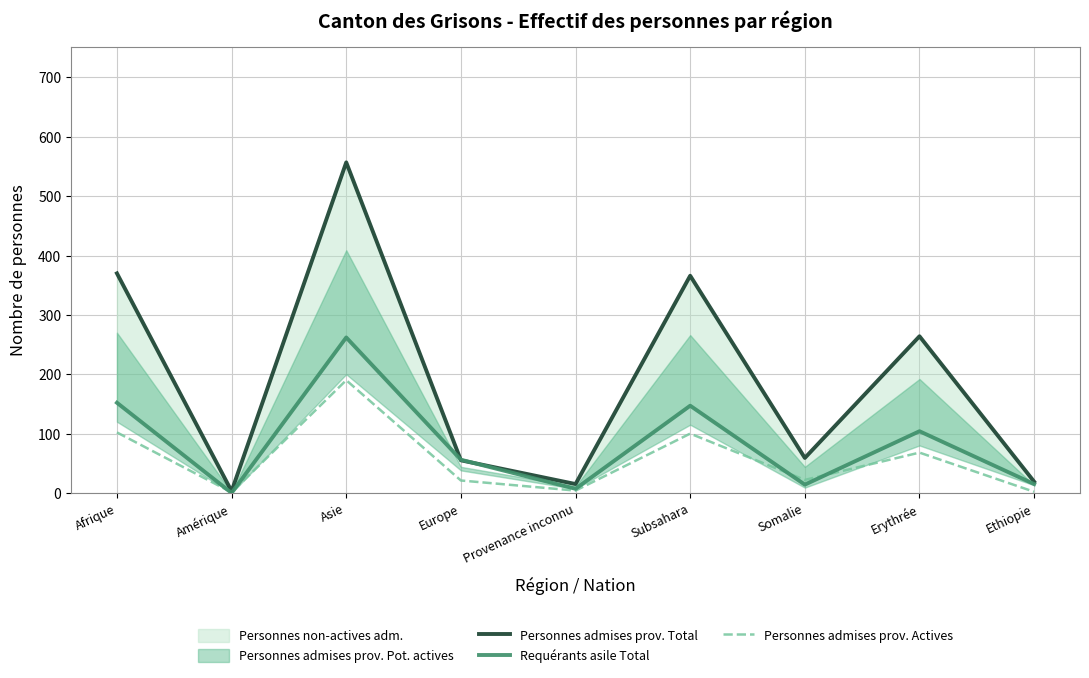

Where does the Personnes admises prov. Total series first go above 59?

Afrique